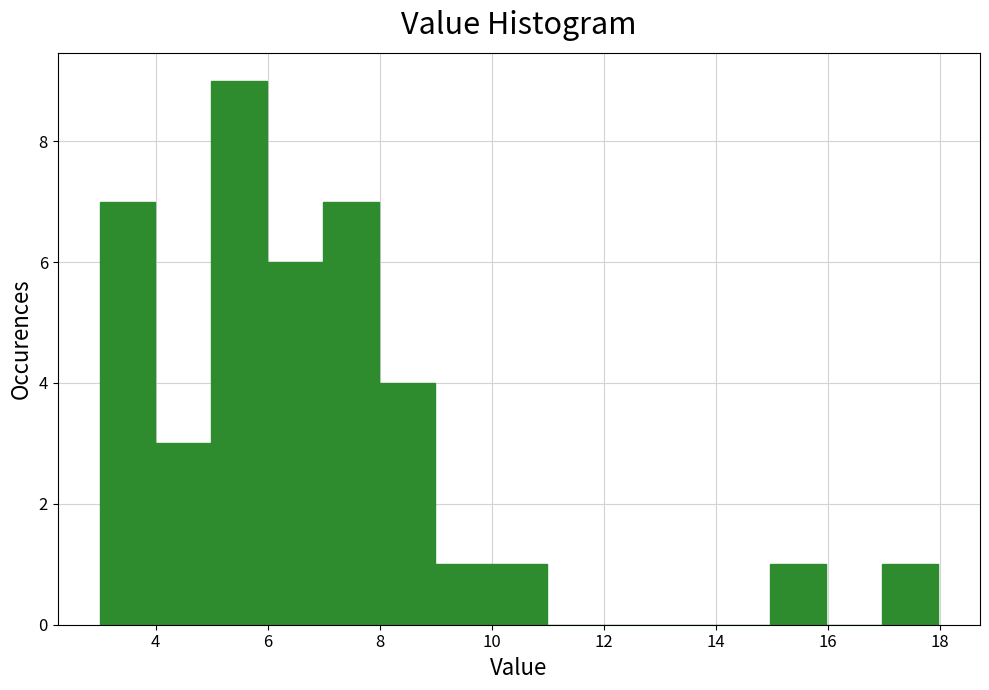

Reading left to right, transcribe this chart: for each bar, give the range it covers on the x-axis and its height. Neither the bar edges nor the heights are printed on the chart, so give them approximately, as read against the axes.

3 to 4: 7
4 to 5: 3
5 to 6: 9
6 to 7: 6
7 to 8: 7
8 to 9: 4
9 to 10: 1
10 to 11: 1
11 to 12: 0
12 to 13: 0
13 to 14: 0
14 to 15: 0
15 to 16: 1
16 to 17: 0
17 to 18: 1